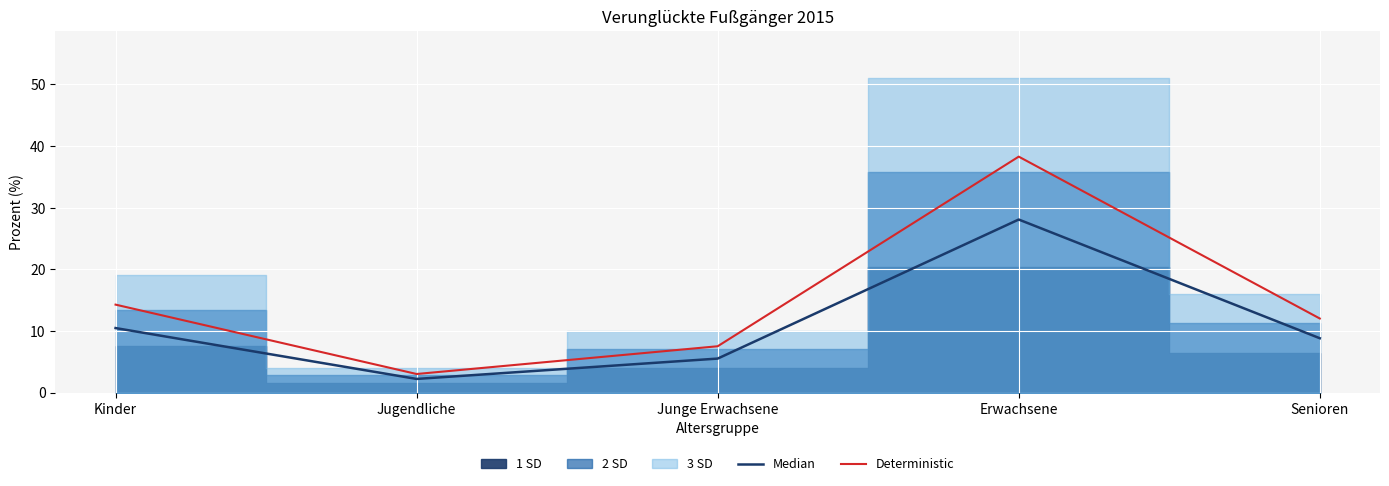

What is the smallest value displayed?

2.2